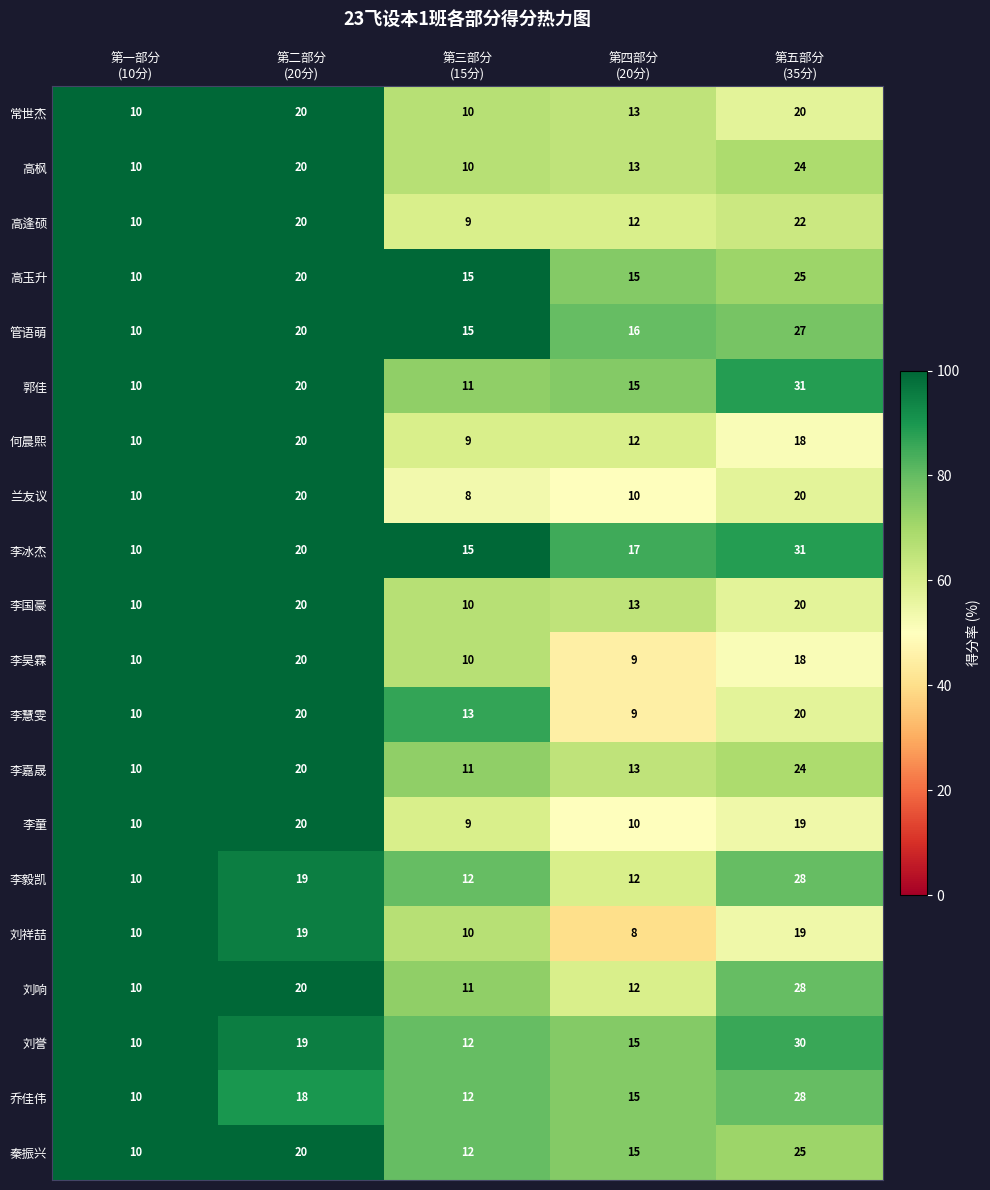

Which series has the largest total across all categories?

李冰杰